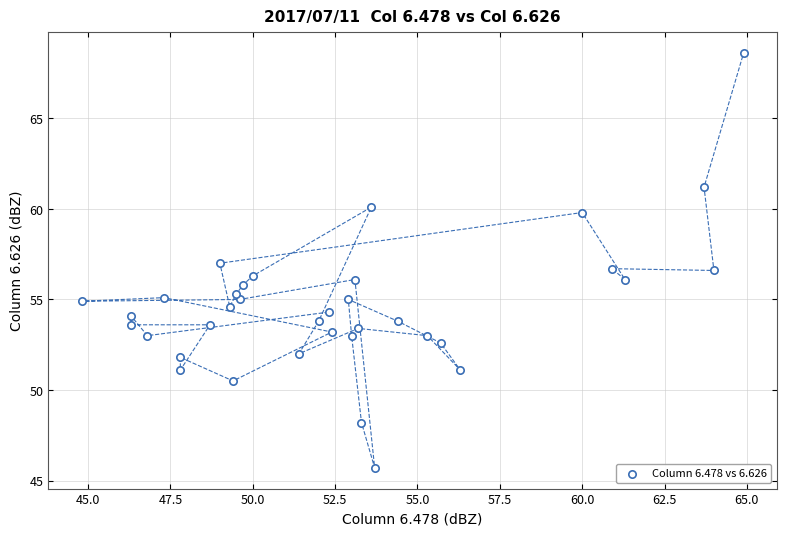

What is the range of X values (max minus min)?

20.1